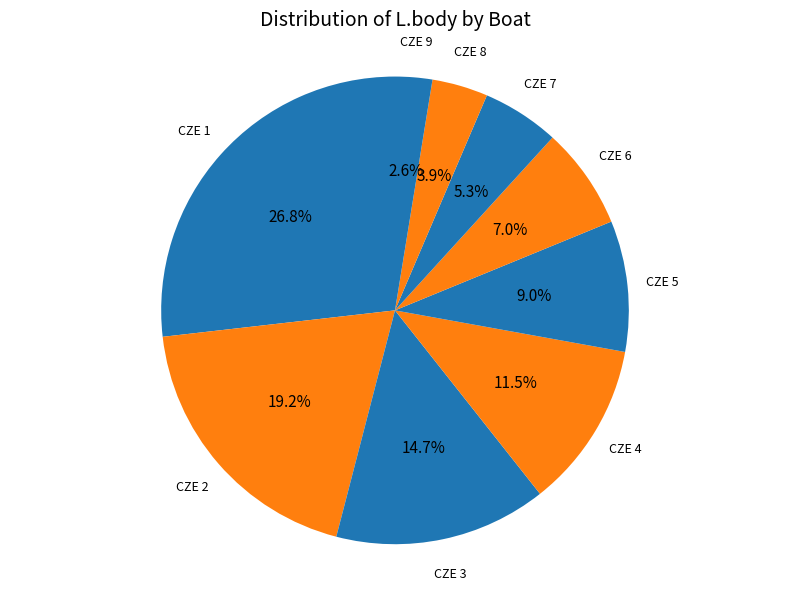

To the nearest percent, what is the average slice percentage?

11%